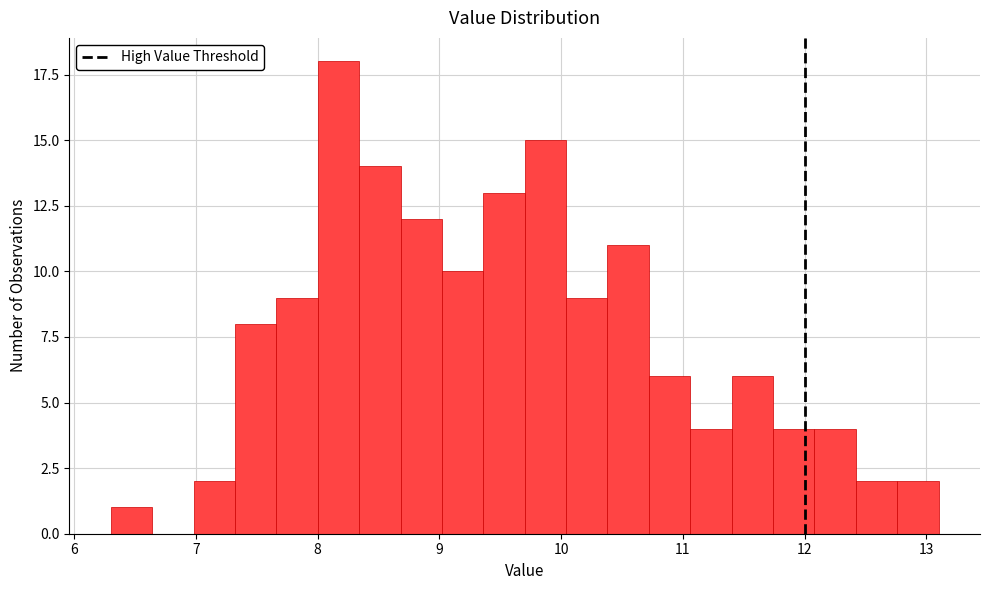

Around what value on the x-axis is the tallest bar? Give the approximate position of its centre, as read against the axis.

8.2